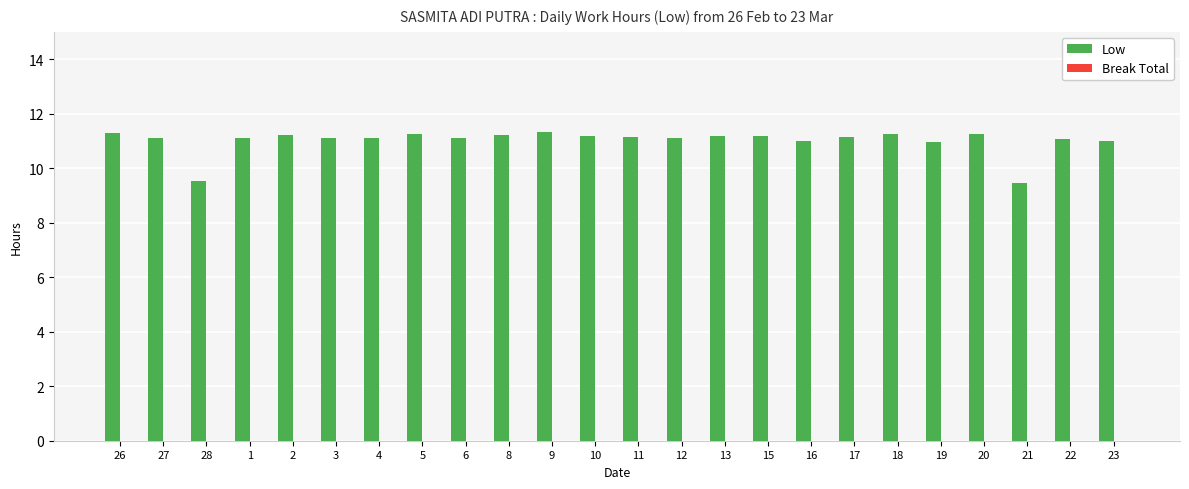

What is the ratio of the value at 18 to the value at 16?

1.0